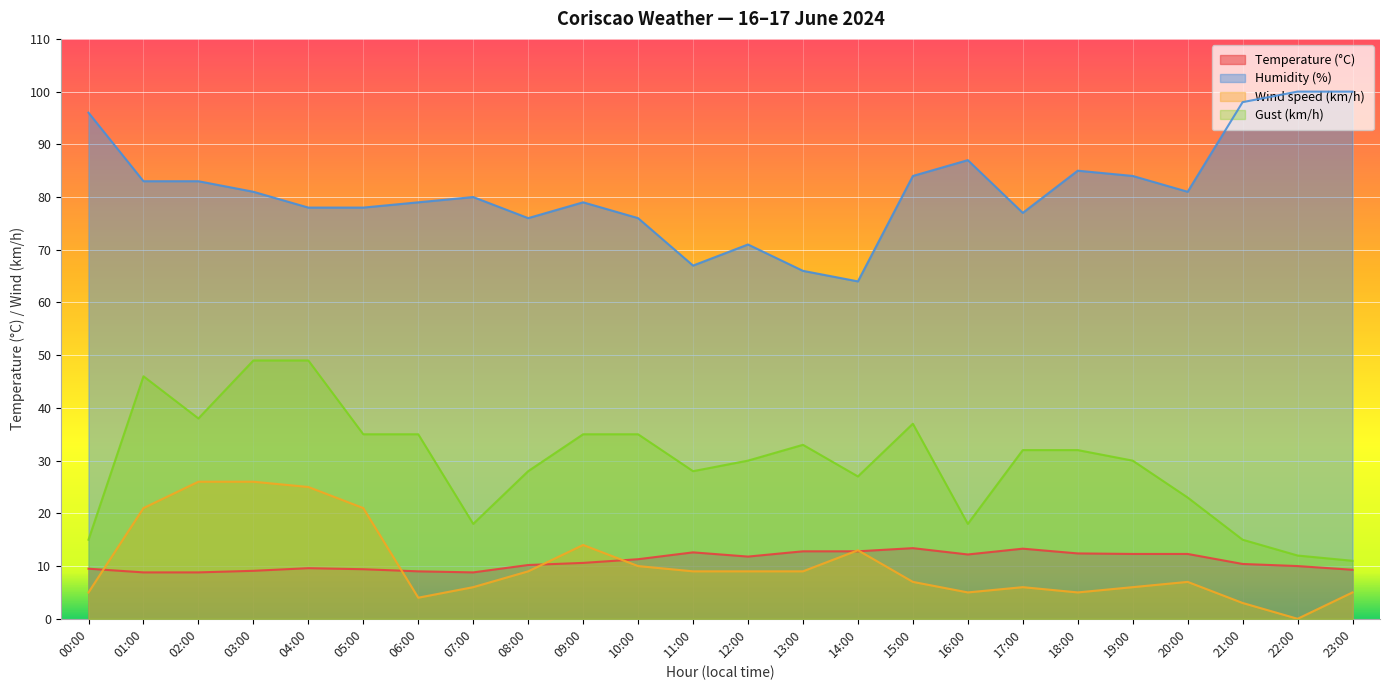

Reading left to right, extract all data points from this chart.

Temperature (°C): 00:00=9.5	01:00=8.8	02:00=8.8	03:00=9.1	04:00=9.6	05:00=9.4	06:00=9.0	07:00=8.8	08:00=10.2	09:00=10.6	10:00=11.3	11:00=12.6	12:00=11.8	13:00=12.8	14:00=12.8	15:00=13.4	16:00=12.2	17:00=13.3	18:00=12.4	19:00=12.3	20:00=12.3	21:00=10.4	22:00=10.0	23:00=9.3
Humidity (%): 00:00=96.0	01:00=83.0	02:00=83.0	03:00=81.0	04:00=78.0	05:00=78.0	06:00=79.0	07:00=80.0	08:00=76.0	09:00=79.0	10:00=76.0	11:00=67.0	12:00=71.0	13:00=66.0	14:00=64.0	15:00=84.0	16:00=87.0	17:00=77.0	18:00=85.0	19:00=84.0	20:00=81.0	21:00=98.0	22:00=100.0	23:00=100.0
Wind speed (km/h): 00:00=5.0	01:00=21.0	02:00=26.0	03:00=26.0	04:00=25.0	05:00=21.0	06:00=4.0	07:00=6.0	08:00=9.0	09:00=14.0	10:00=10.0	11:00=9.0	12:00=9.0	13:00=9.0	14:00=13.0	15:00=7.0	16:00=5.0	17:00=6.0	18:00=5.0	19:00=6.0	20:00=7.0	21:00=3.0	22:00=0.0	23:00=5.0
Gust (km/h): 00:00=15.0	01:00=46.0	02:00=38.0	03:00=49.0	04:00=49.0	05:00=35.0	06:00=35.0	07:00=18.0	08:00=28.0	09:00=35.0	10:00=35.0	11:00=28.0	12:00=30.0	13:00=33.0	14:00=27.0	15:00=37.0	16:00=18.0	17:00=32.0	18:00=32.0	19:00=30.0	20:00=23.0	21:00=15.0	22:00=12.0	23:00=11.0